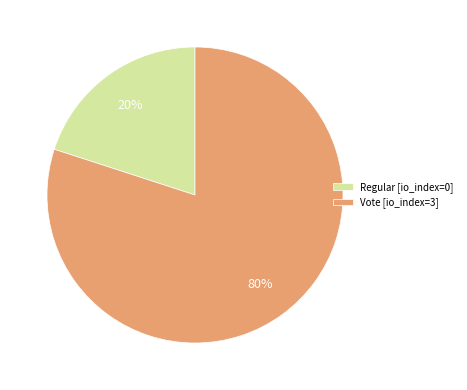

Is the sum of Regular [io_index=0] and Vote [io_index=3] greater than half?

Yes